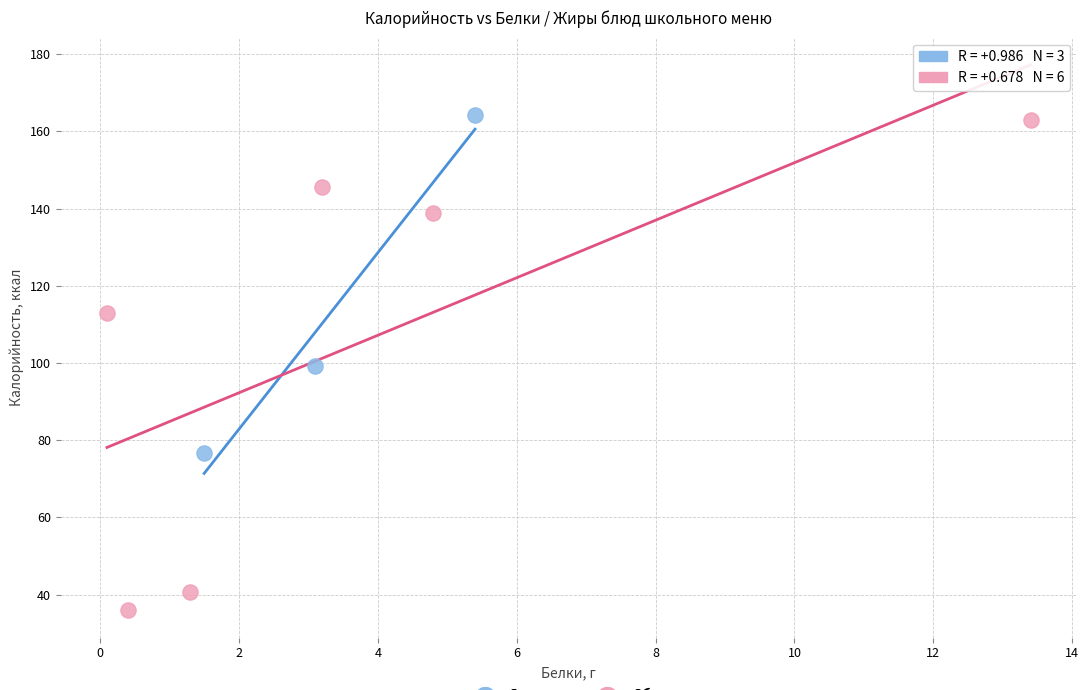

Which series has the largest Y range (max minus min)?

Обед